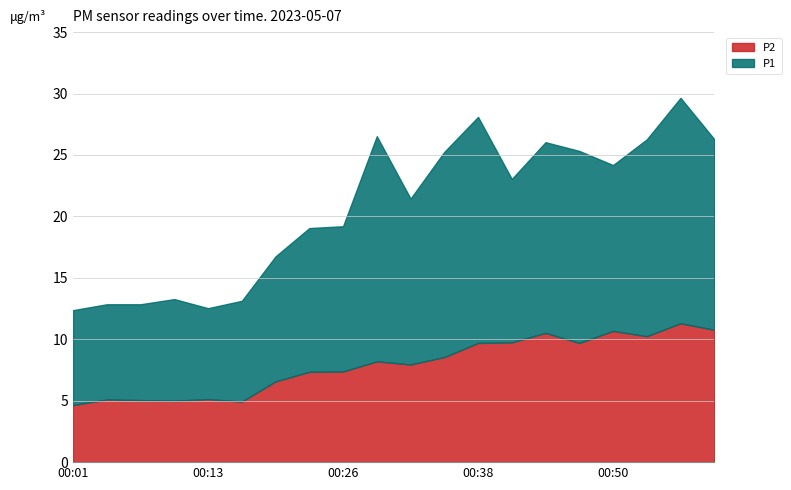

Reading left to right, list all the values displayed in this chart.

P1: 7.7	7.8	7.8	8.3	7.4	8.2	10.2	11.7	11.8	18.3	13.5	16.7	18.4	13.3	15.5	15.6	13.5	16.0	18.4	15.5
P2: 4.7	5.1	5.0	5.0	5.1	4.9	6.6	7.3	7.4	8.2	8.0	8.6	9.7	9.8	10.5	9.7	10.7	10.2	11.3	10.8